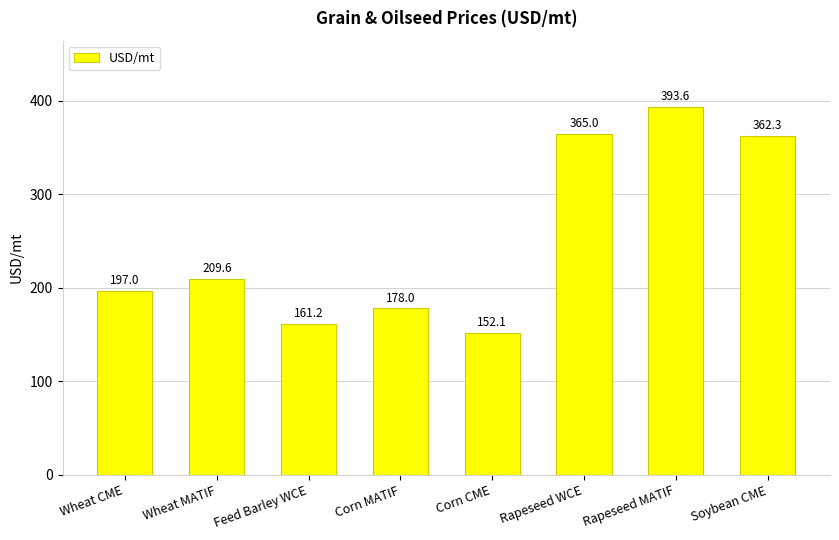

Is it true that the value at Rapeseed WCE is 115.5?

False